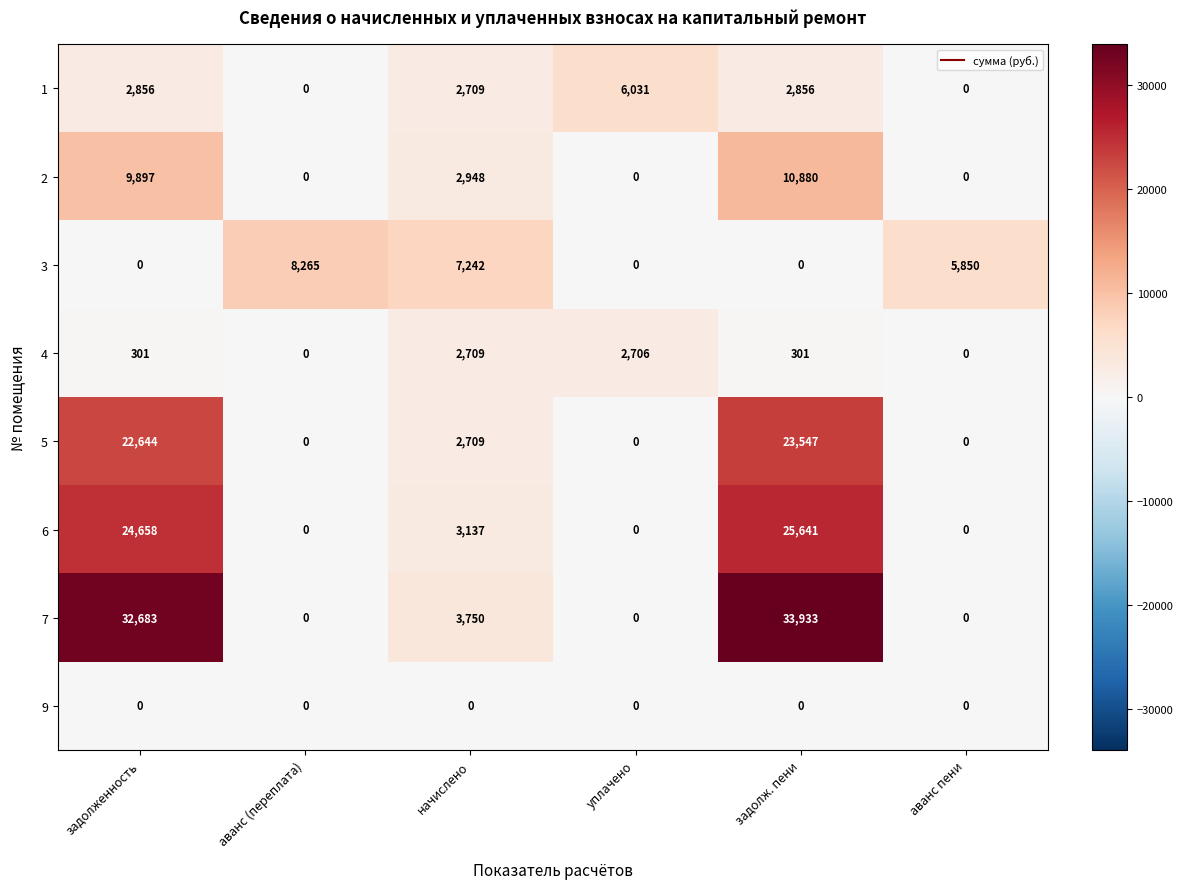

What is the spread (max minus min) of values at аванс пени?

5850